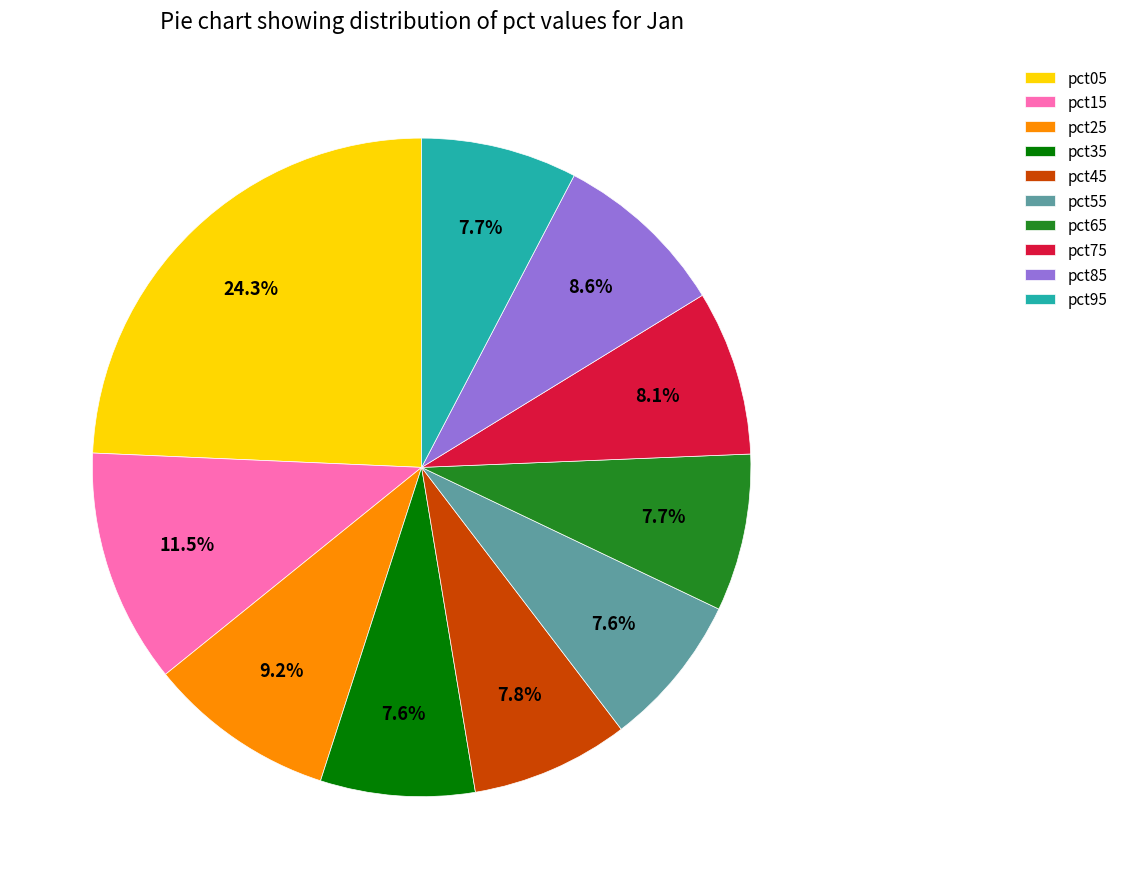

What is the largest slice in the pie chart?

pct05